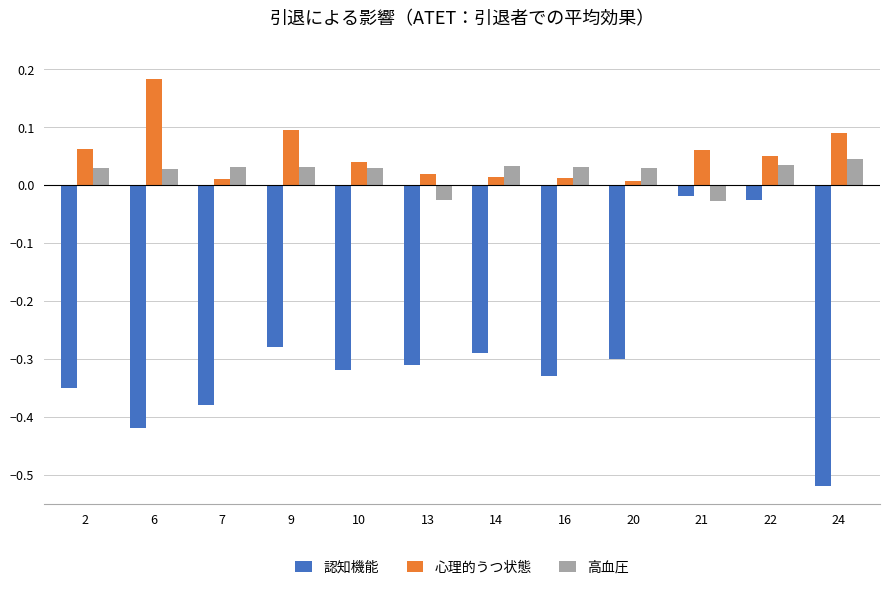

Which category has the highest value in the 心理的うつ状態 series?

6